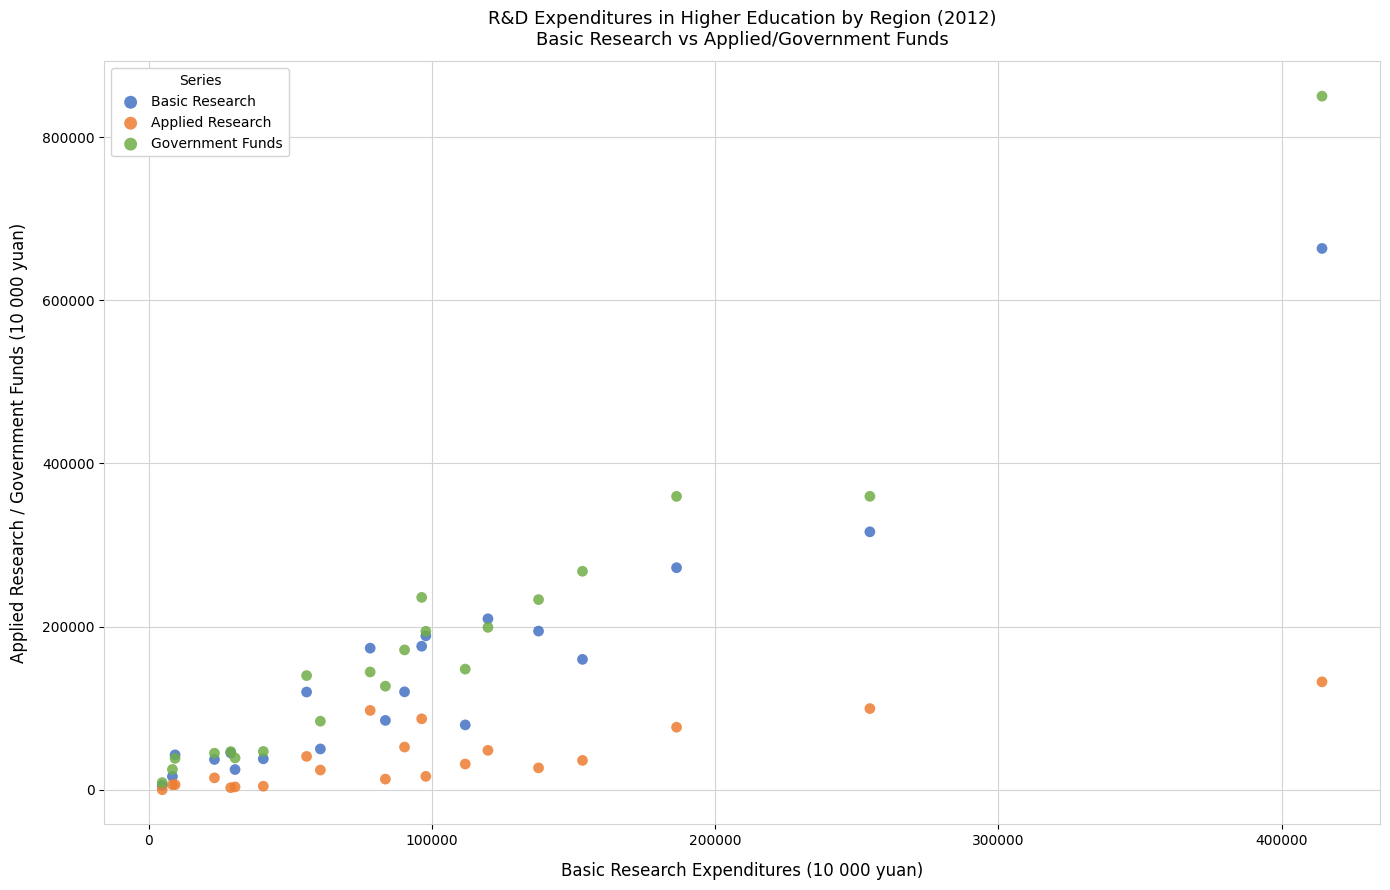

What are all the series names shown in the legend?

Basic Research, Applied Research, Government Funds